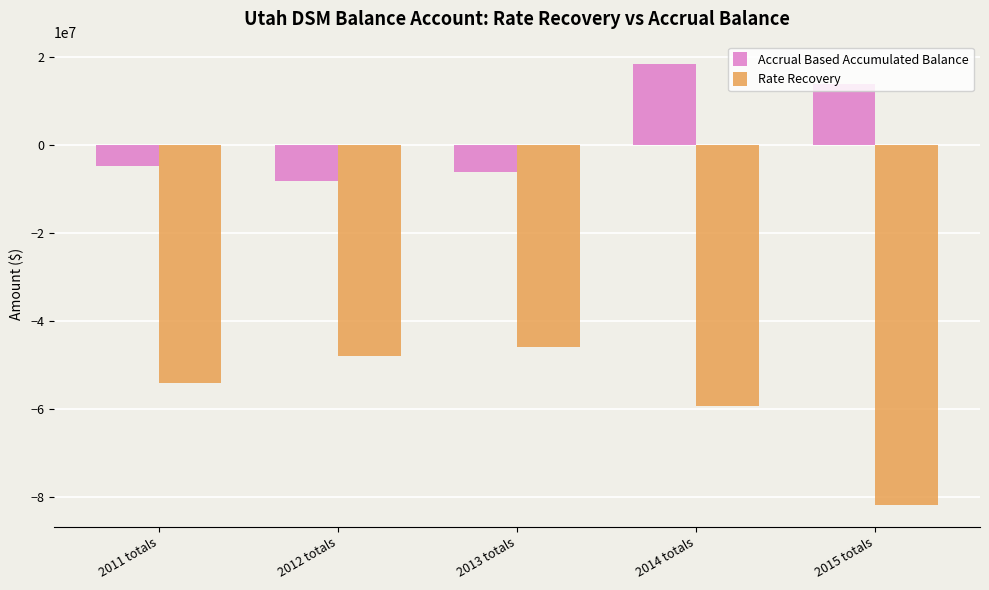

Is the value of Rate Recovery at 2011 totals greater than the value of Accrual Based Accumulated Balance at 2012 totals?

No